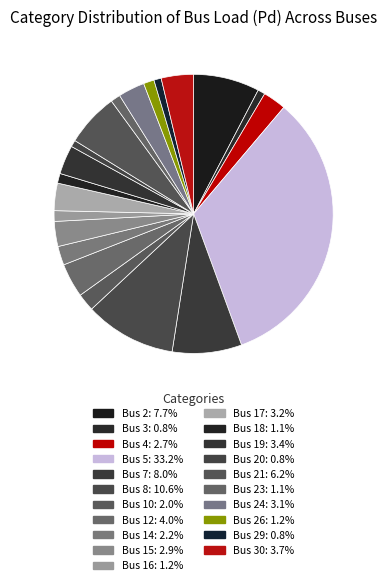

Count the number of slices in the pie.

21